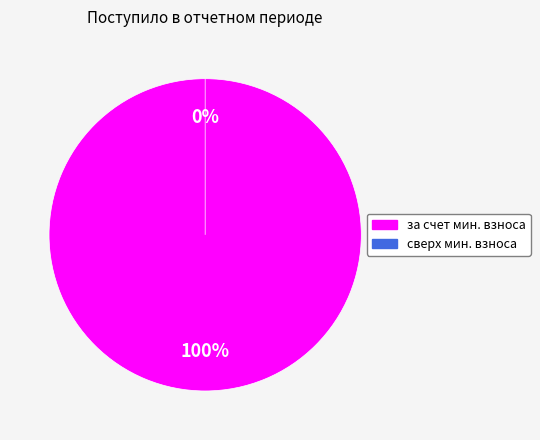

To the nearest percent, what is the difference between the за счет минимального взноса and сверх минимального размера взноса slice percentages?

100%